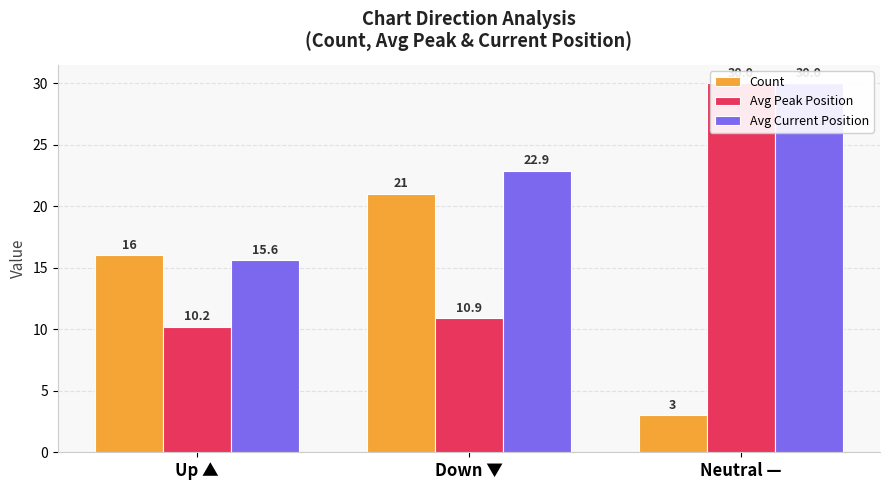

How many values in the Avg Current Position series exceed 22?

2